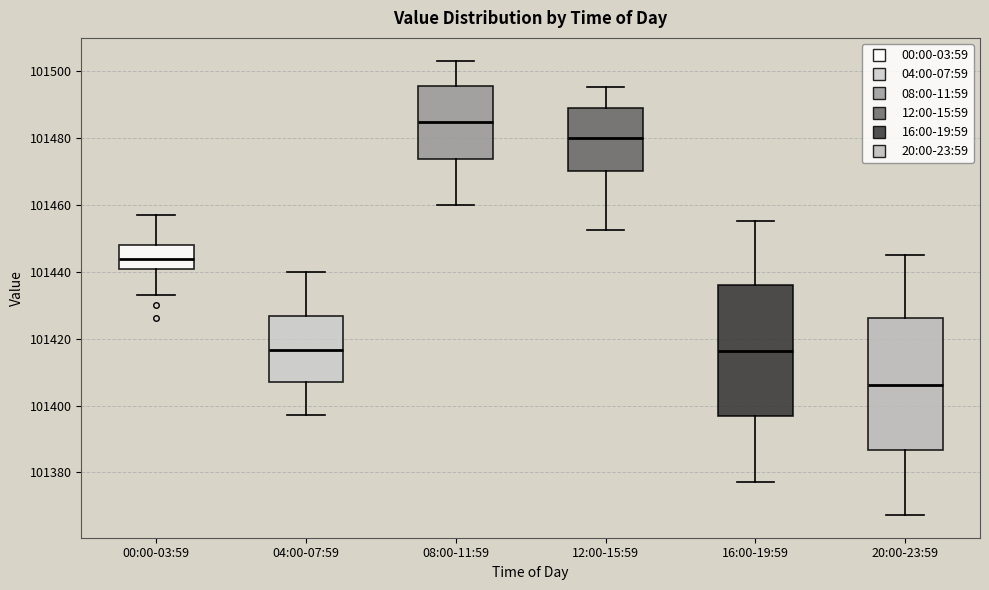

Where does the upper whisker of the box for 12:00-15:59 end on the y-axis? The values are not printed on the chart, so give them approximately, as read against the axis.

101496